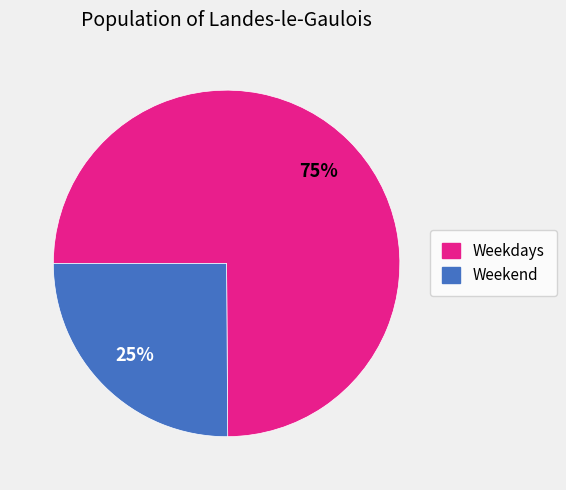

Do Weekend and Weekdays together represent more than half of the pie?

Yes